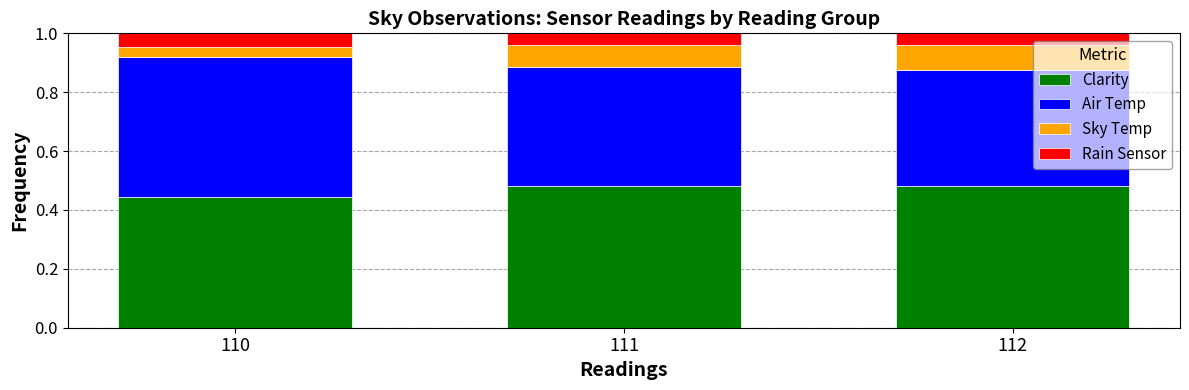

What is the sum of all Clarity values?

1.4